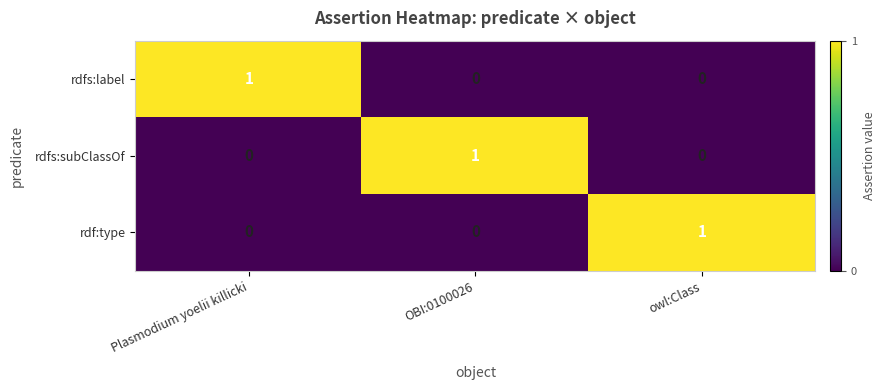

The value of rdfs:subClassOf at OBI:0100026 is 0. True or false?

False